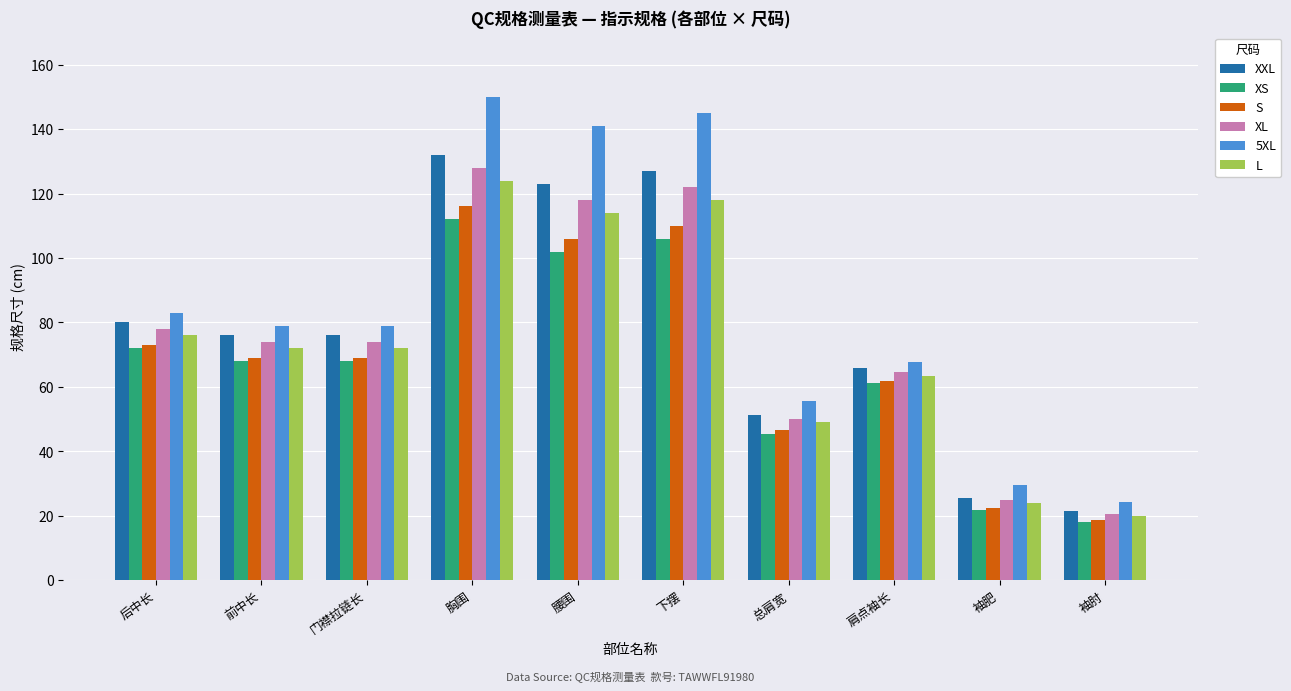

Reading left to right, extract all data points from this chart.

XXL: 后中长=80.0	前中长=76.0	门襟拉链长=76.0	胸围=132.0	腰围=123.0	下摆=127.0	总肩宽=51.4	肩点袖长=65.9	袖肥=25.6	袖肘=21.4
XS: 后中长=72.0	前中长=68.0	门襟拉链长=68.0	胸围=112.0	腰围=102.0	下摆=106.0	总肩宽=45.4	肩点袖长=61.1	袖肥=21.7	袖肘=18.0
S: 后中长=73.0	前中长=69.0	门襟拉链长=69.0	胸围=116.0	腰围=106.0	下摆=110.0	总肩宽=46.6	肩点袖长=61.7	袖肥=22.4	袖肘=18.6
XL: 后中长=78.0	前中长=74.0	门襟拉链长=74.0	胸围=128.0	腰围=118.0	下摆=122.0	总肩宽=50.2	肩点袖长=64.7	袖肥=24.8	袖肘=20.7
5XL: 后中长=83.0	前中长=79.0	门襟拉链长=79.0	胸围=150.0	腰围=141.0	下摆=145.0	总肩宽=55.6	肩点袖长=67.7	袖肥=29.5	袖肘=24.4
L: 后中长=76.0	前中长=72.0	门襟拉链长=72.0	胸围=124.0	腰围=114.0	下摆=118.0	总肩宽=49.0	肩点袖长=63.5	袖肥=24.0	袖肘=20.0